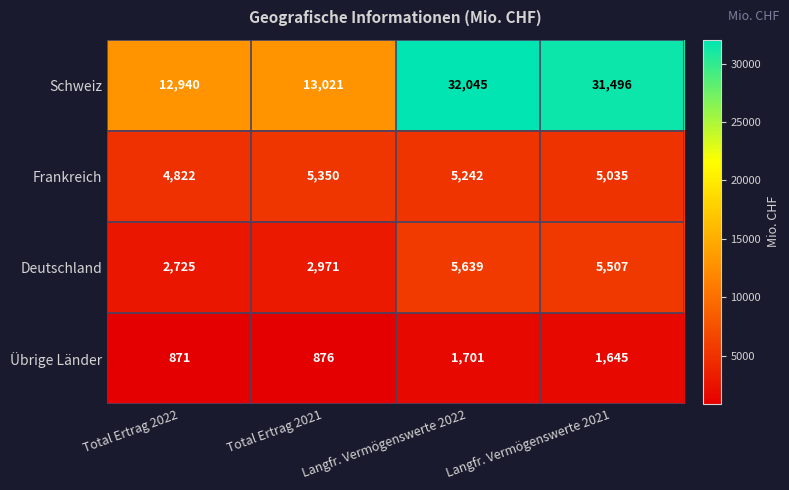

At which category is the sum across all series the highest?

Langfr. Vermögenswerte 2022